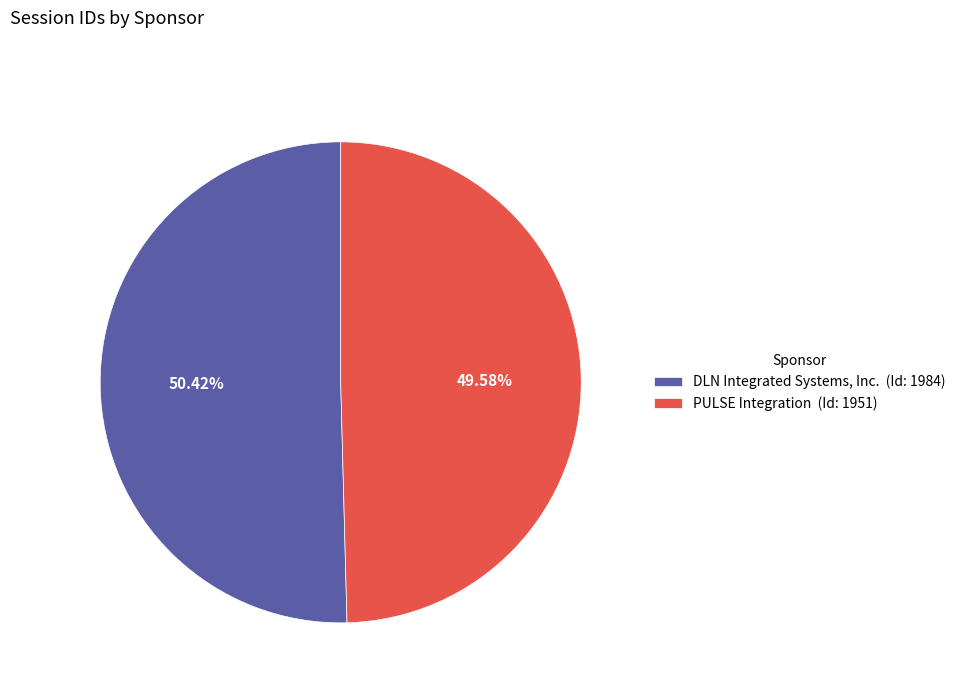

Between DLN Integrated Systems, Inc. and PULSE Integration, which is larger?

DLN Integrated Systems, Inc.